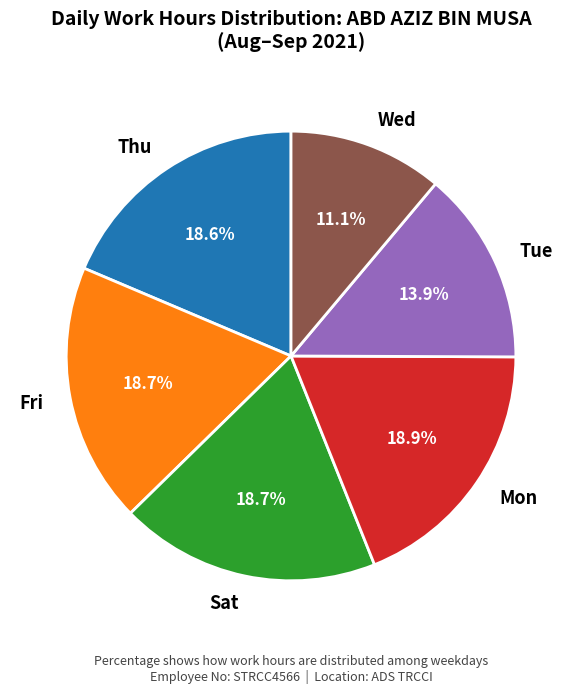

Is there any slice that represents more than half of the pie?

No